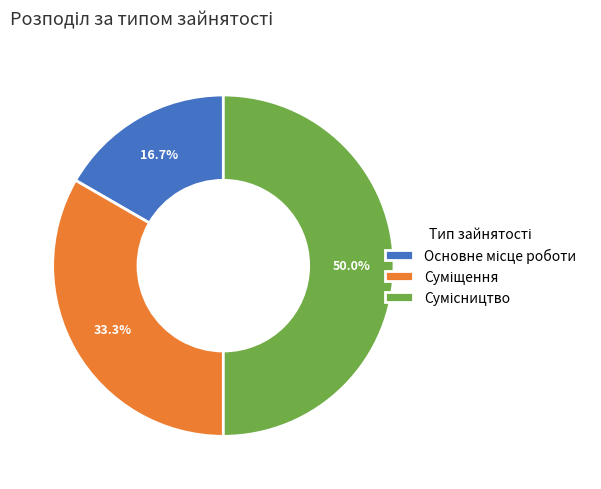

How many slices are in this pie chart?

3